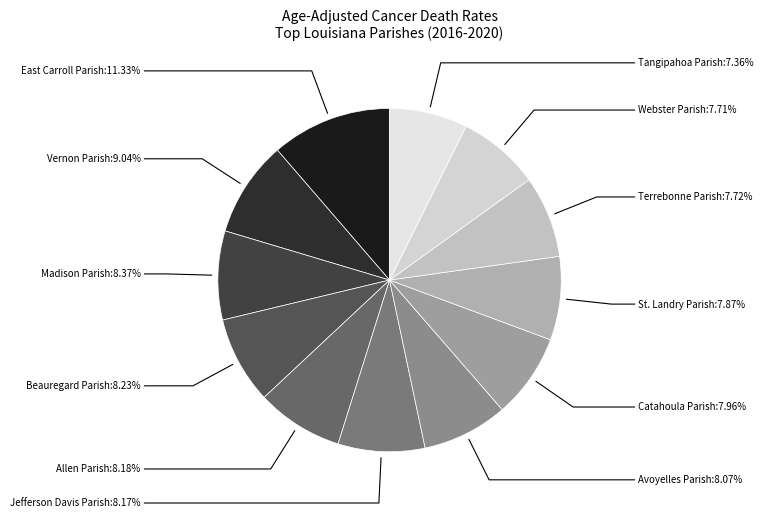

Count the number of slices in the pie.

12